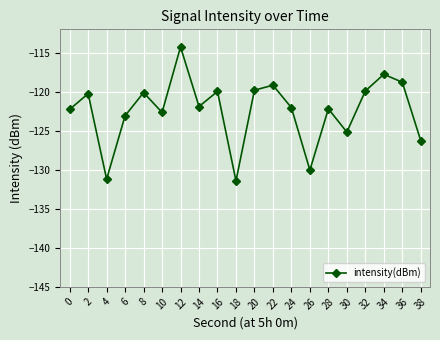

What is the difference between the maximum and minimum values?

17.2